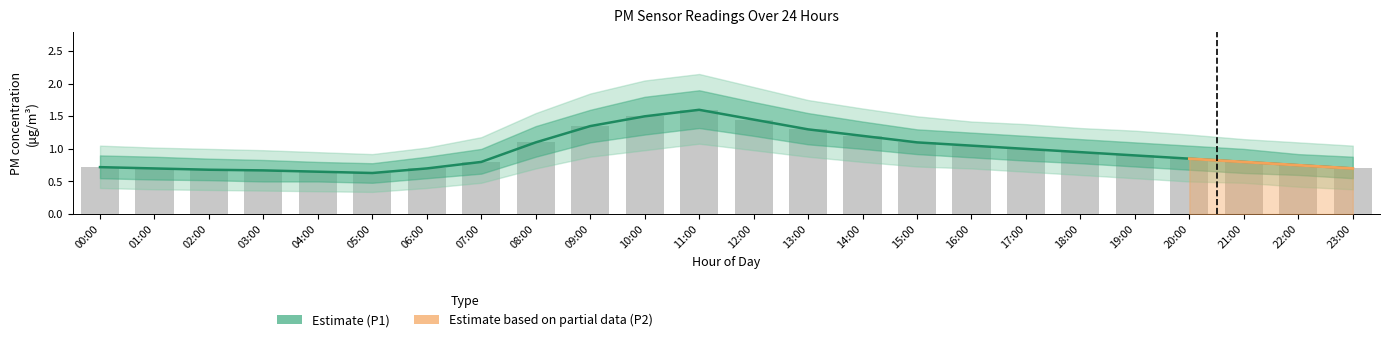

The P2 series shows 1.1 at 06:00. True or false?

False